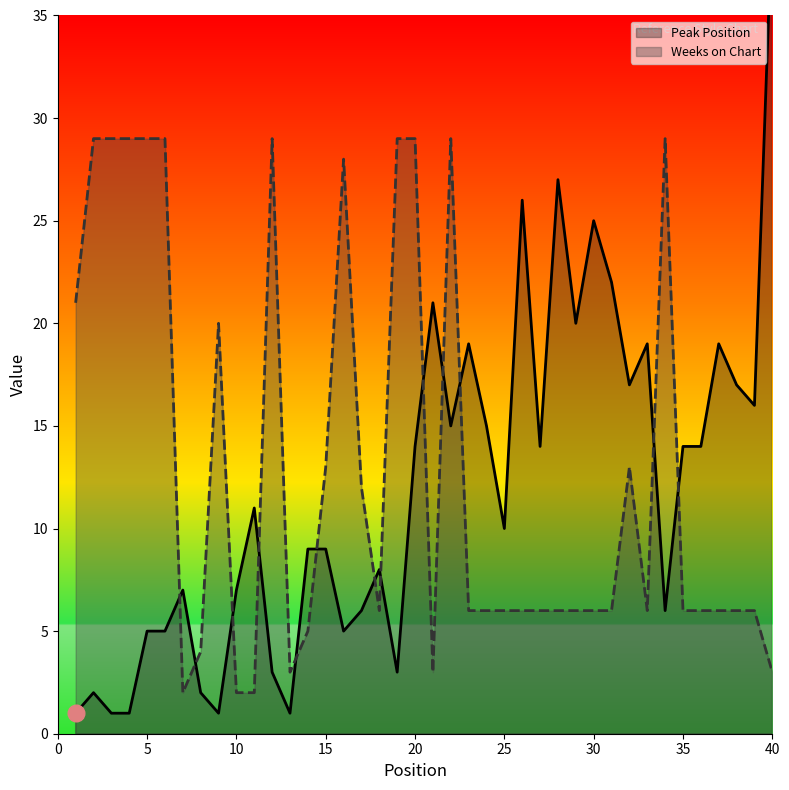

Which series ends up on top after the final intersection of Peak Position and Weeks on Chart?

Peak Position